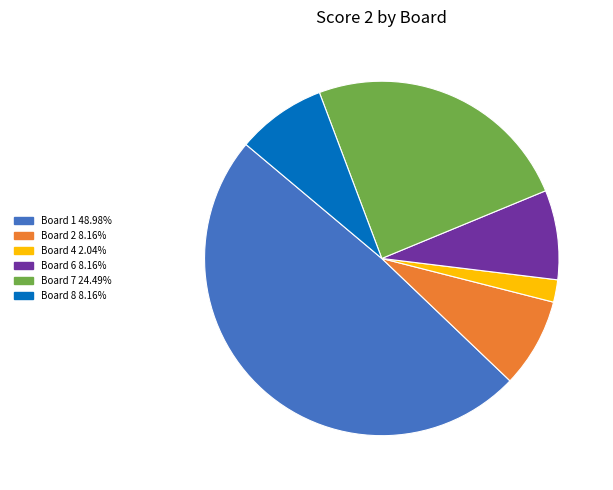

Is there any slice that represents more than half of the pie?

No